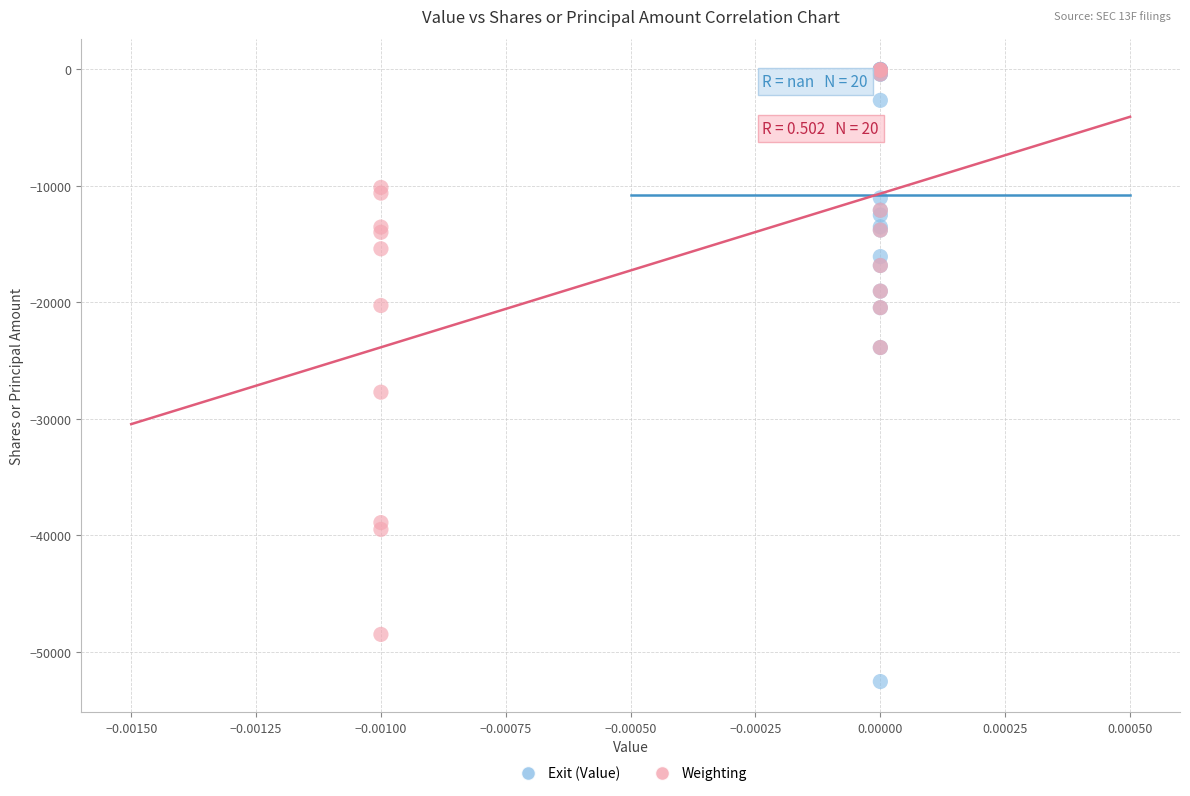

Which series has the widest spread of Y values?

Exit (Value)